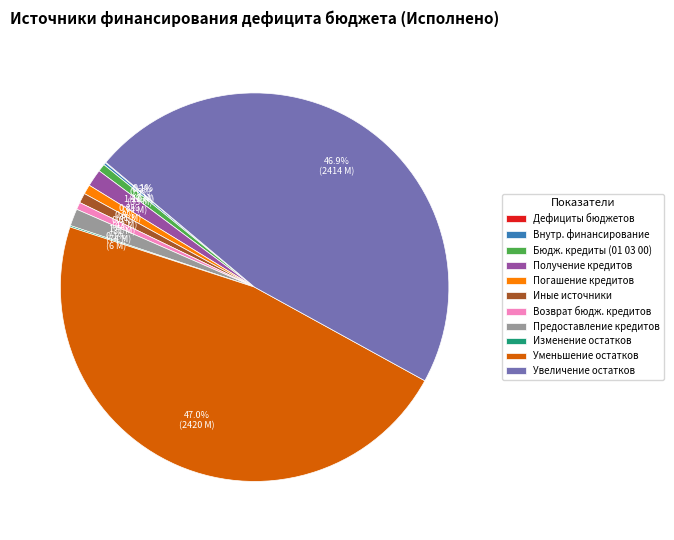

Combined, do Уменьшение остатков and Увеличение остатков account for over 50%?

Yes